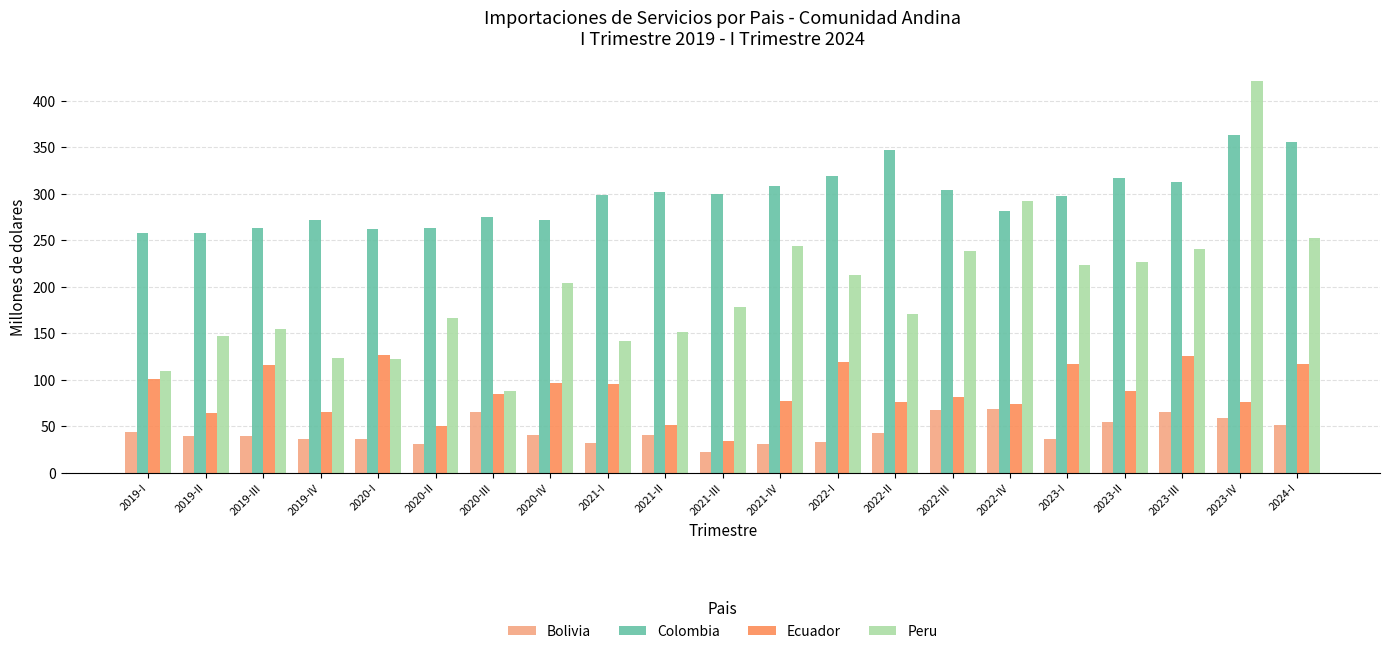

What position from the right is 2021-IV?

10